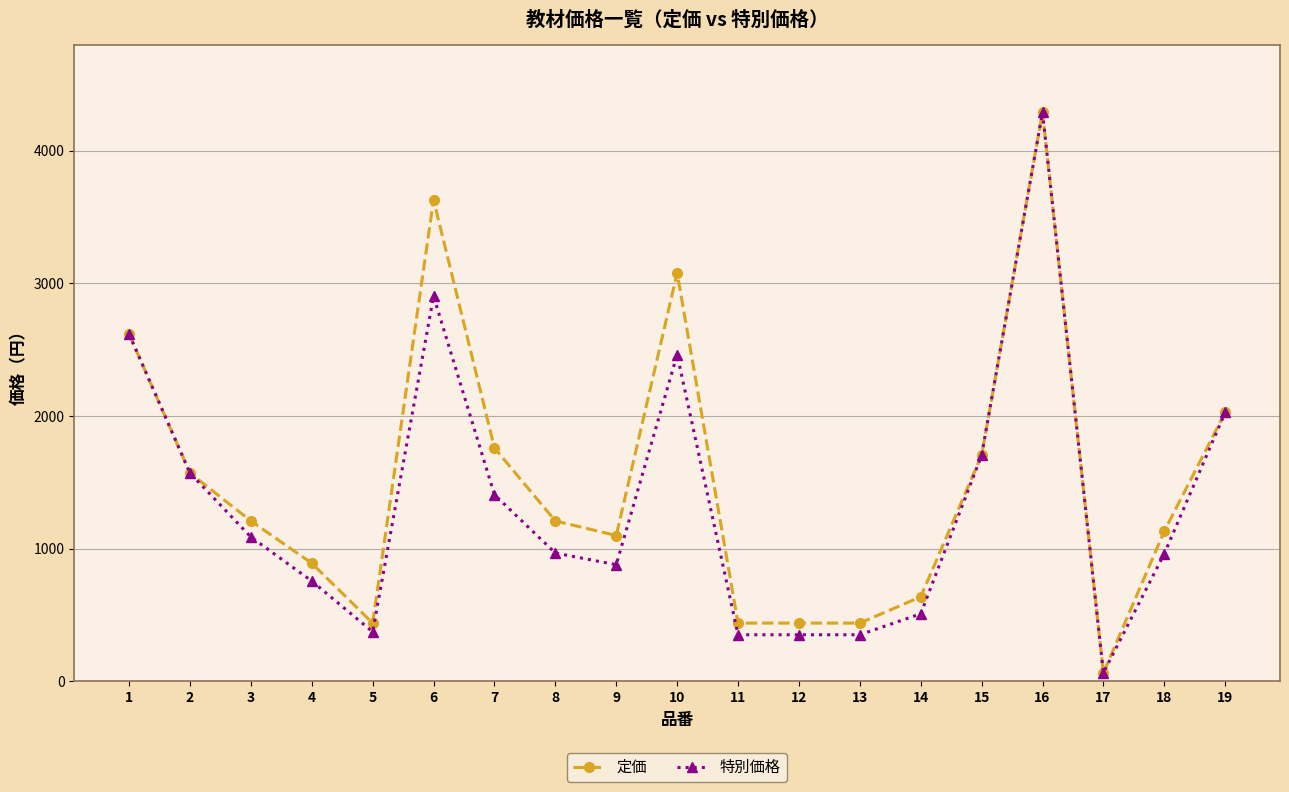

What is the value of the 特別価格 point at the 18th from the left?

963